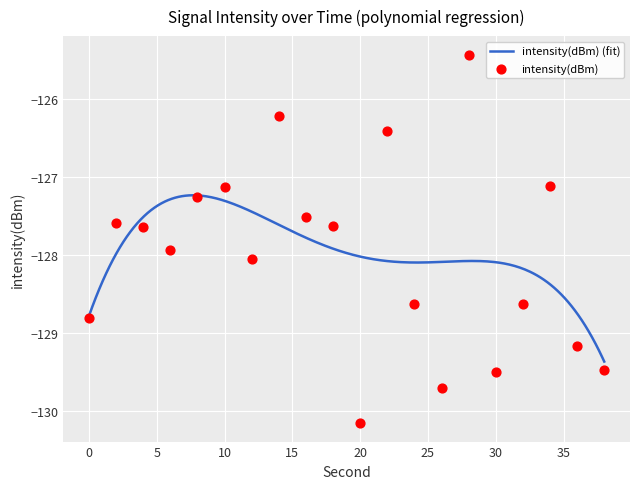

What is the change in value from 2 to 26?

-2.1